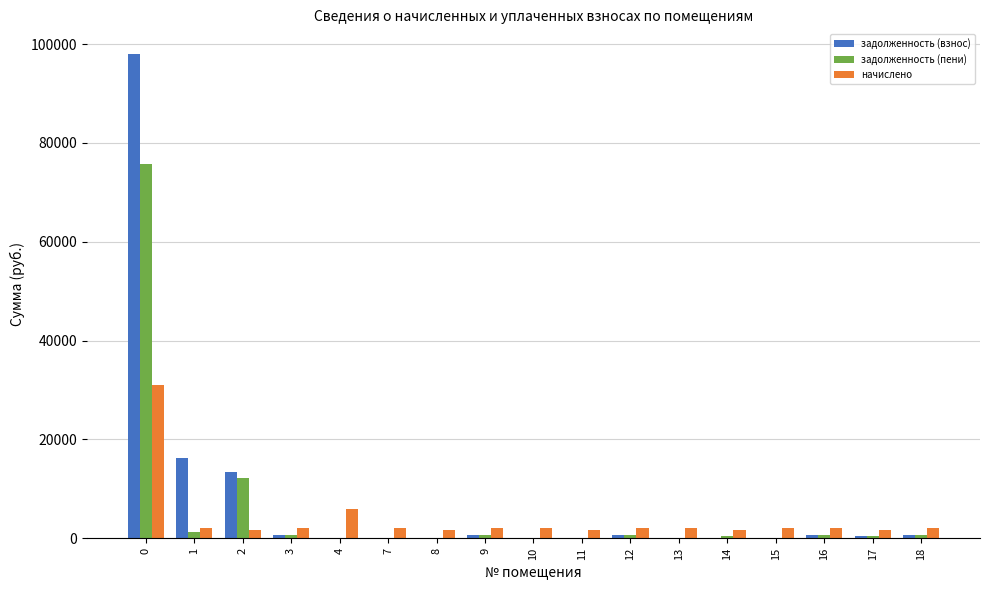

What is the sum of all задолженность (пени) values?

93810.4